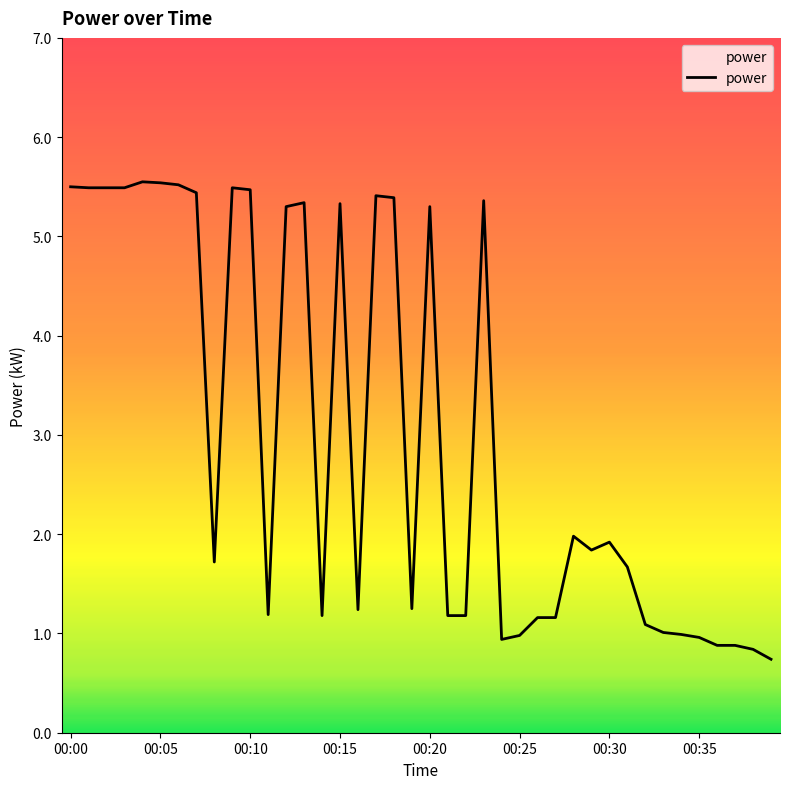

What is the minimum value shown in the chart?

0.7